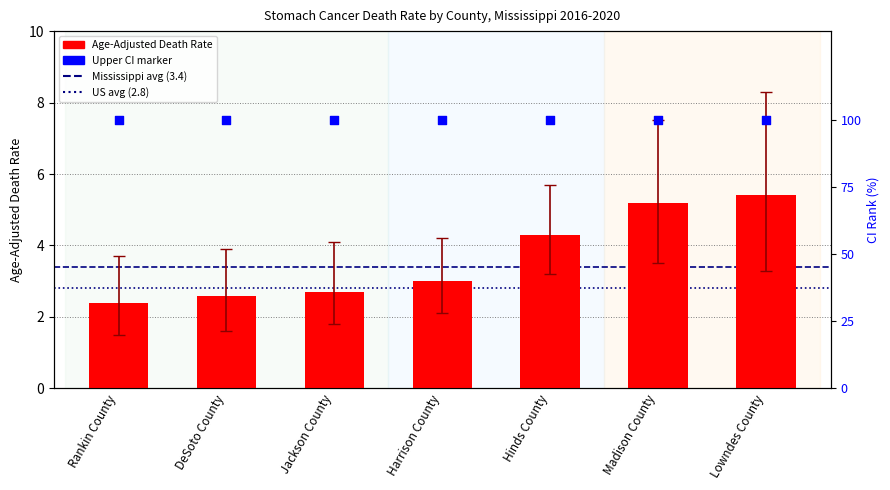

Is the value of Age-Adjusted Death Rate at Hinds County greater than the value of Upper CI within range at Lowndes County?

No